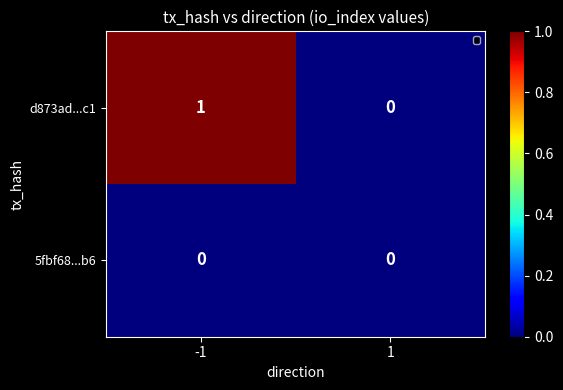

At -1, list the series in order from largest to smallest.

d873ad...c1, 5fbf68...b6